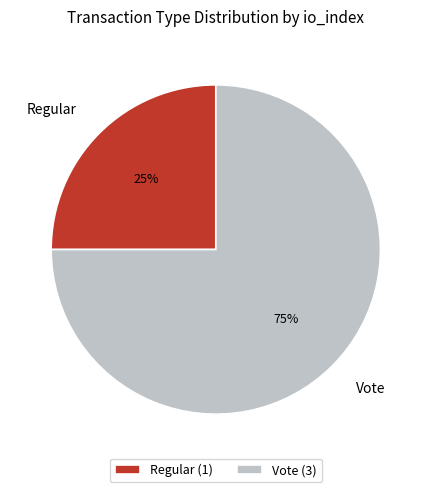

Rank the categories by value from lowest to highest.

Regular, Vote